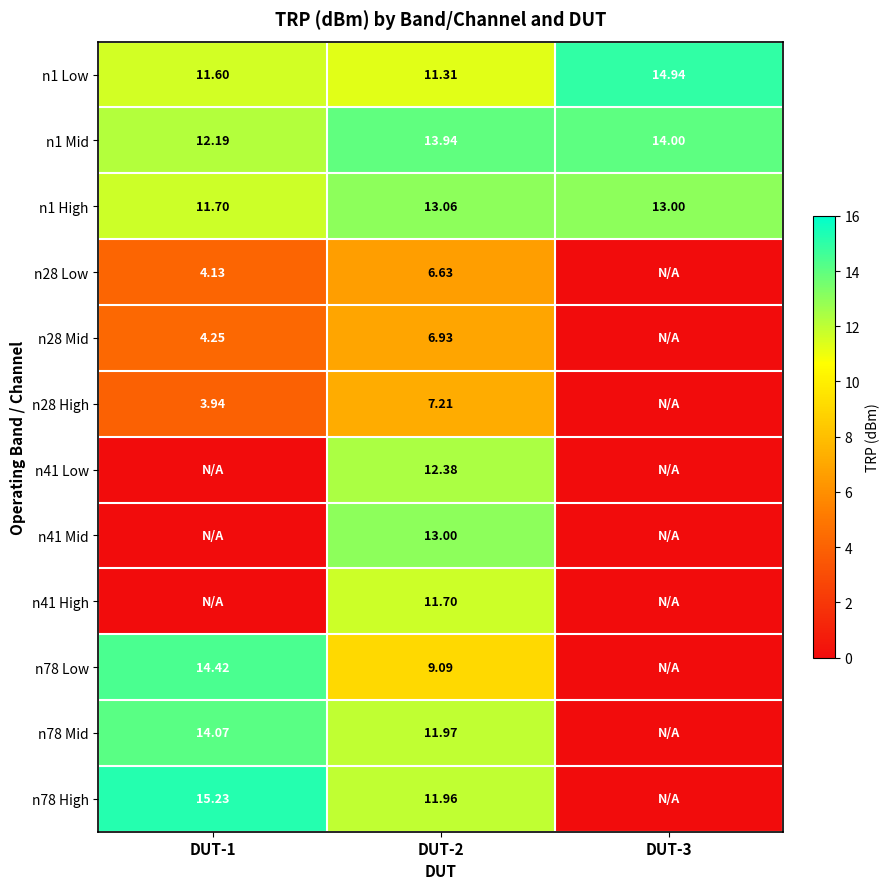

What is the sum of the n78 Mid values at DUT-2 and DUT-3?

12.0